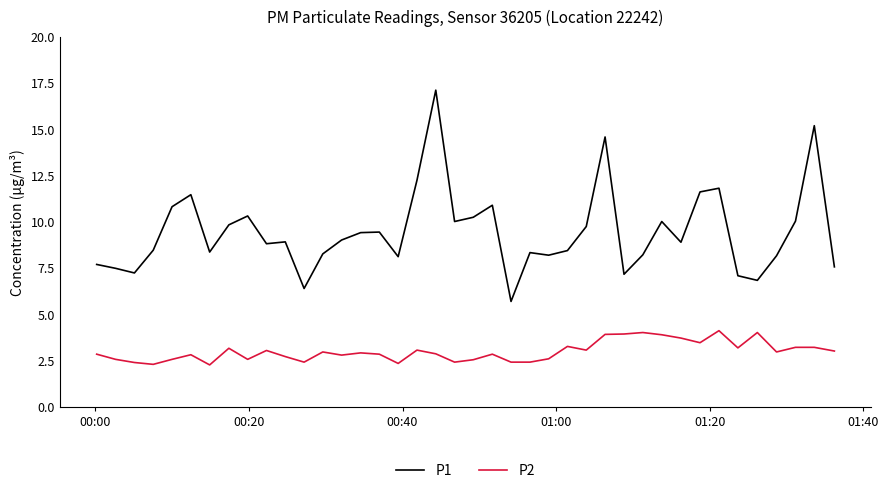

Count the number of categories in the chart.

40